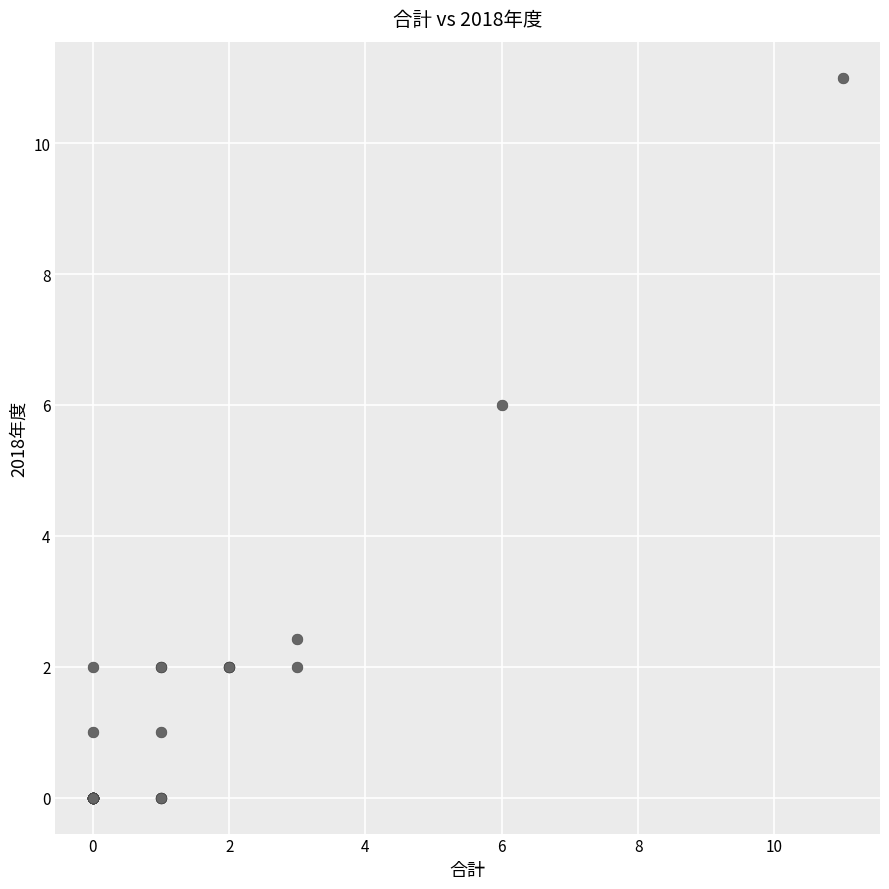

What Y value in the scatter plot is closest to 5?

6.0